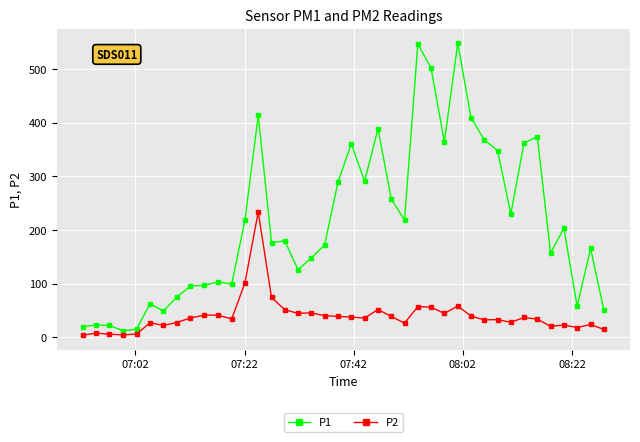

At how many categories does at least one series exceed 470?

3